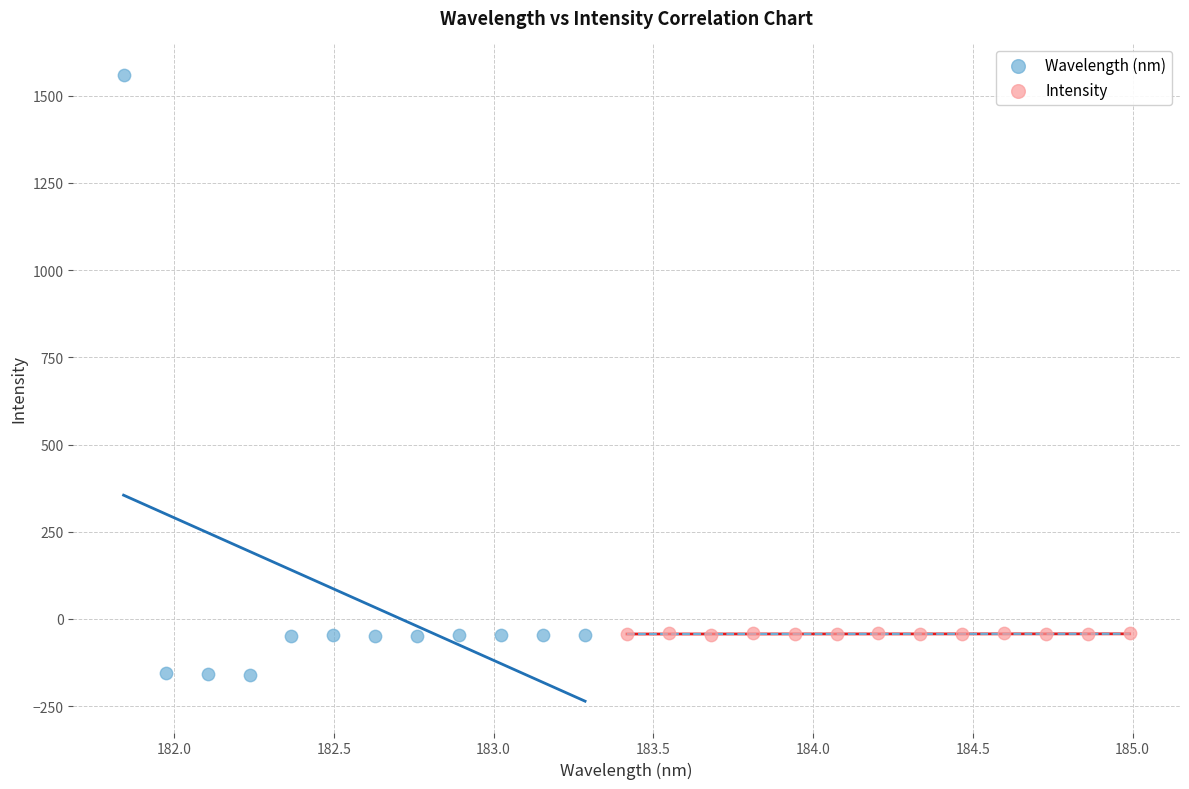

Which series contains the highest Y value?

Wavelength (nm)